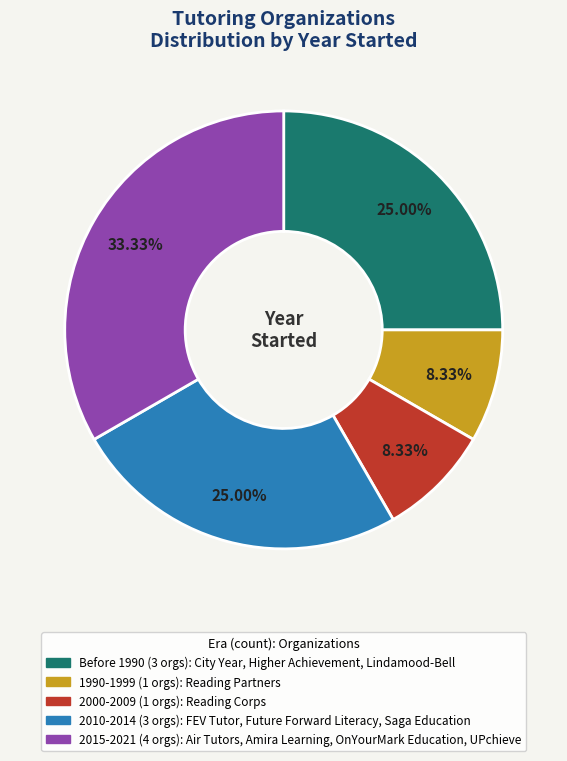

Does any single category account for the majority?

No